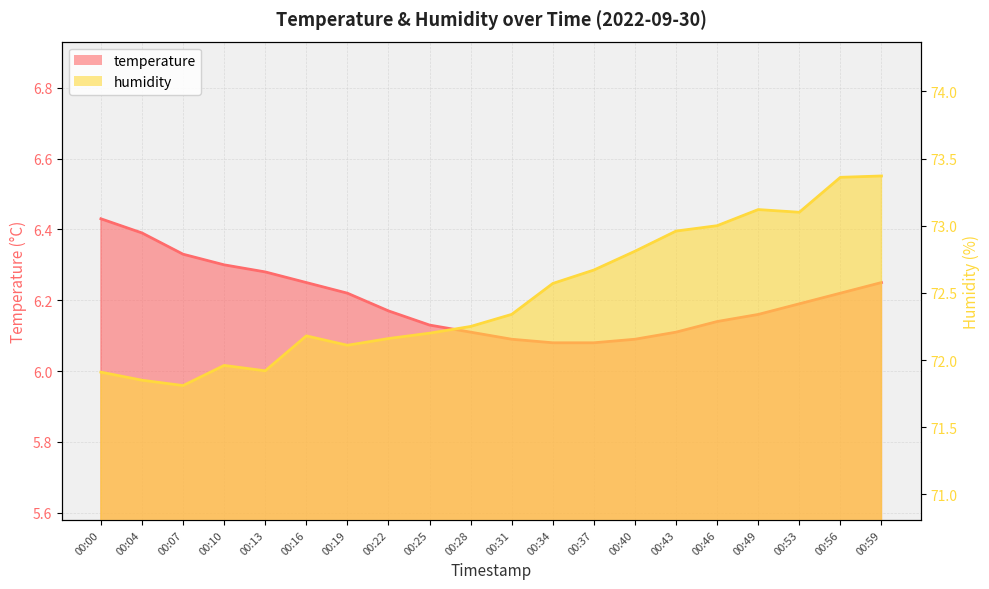

List the series in order of their peak value, highest first.

humidity, temperature